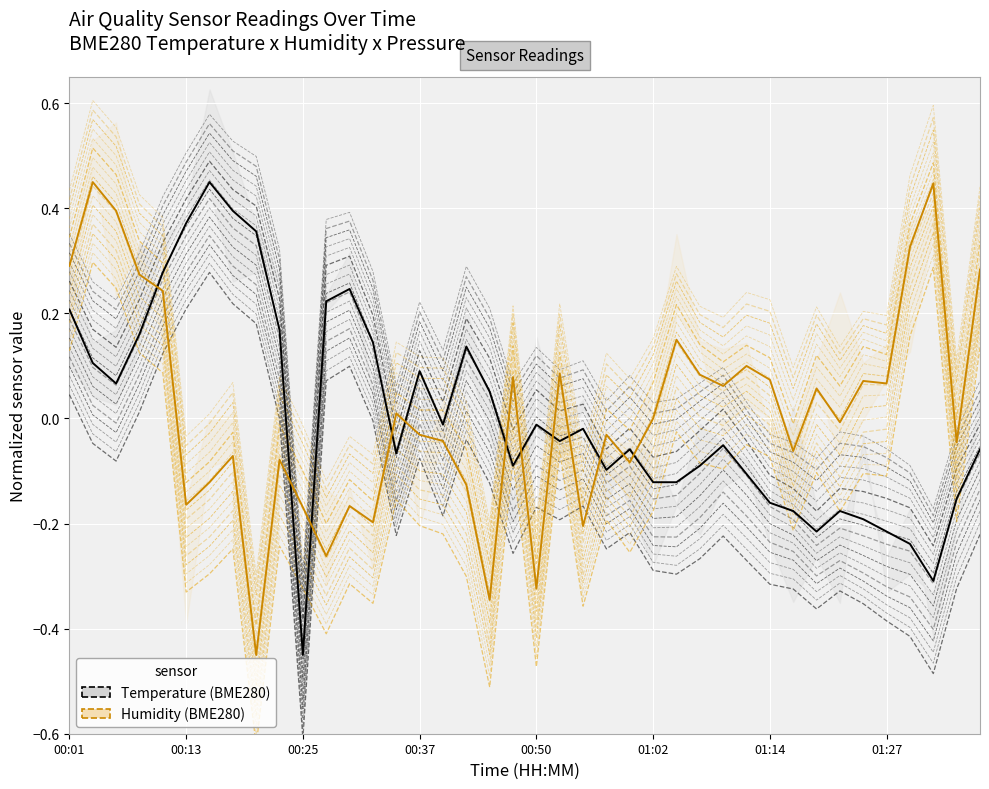

In BME280_humidity, how many points are higher than both neighbors (excluding endpoints)?

13